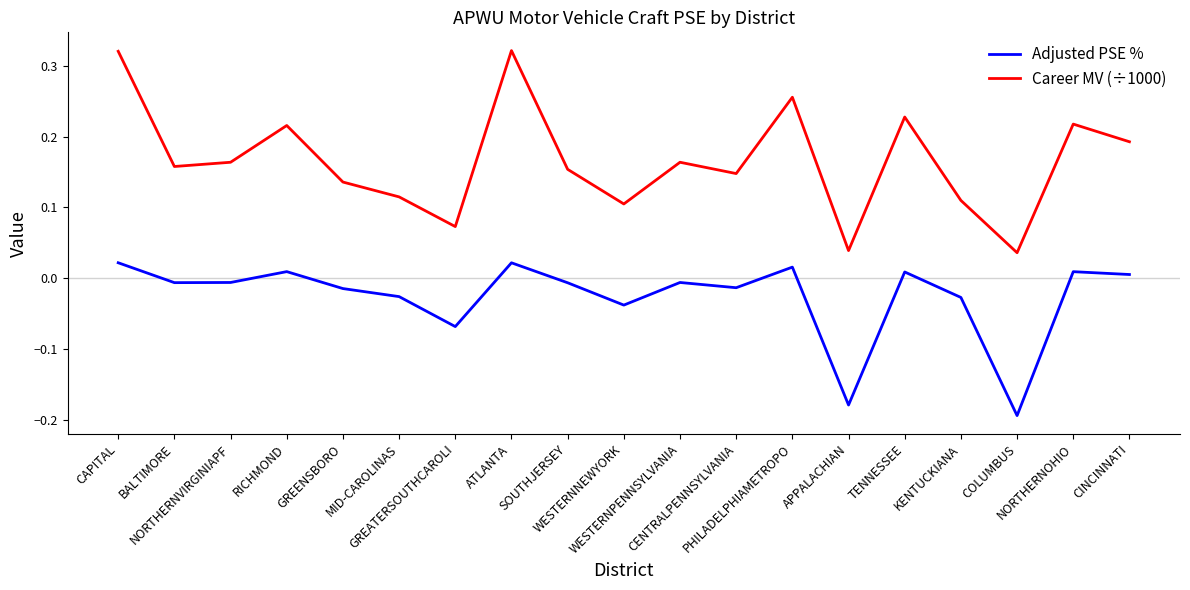

Rank the series by their maximum value, from highest to lowest.

Career MV (÷1000), Adjusted PSE %